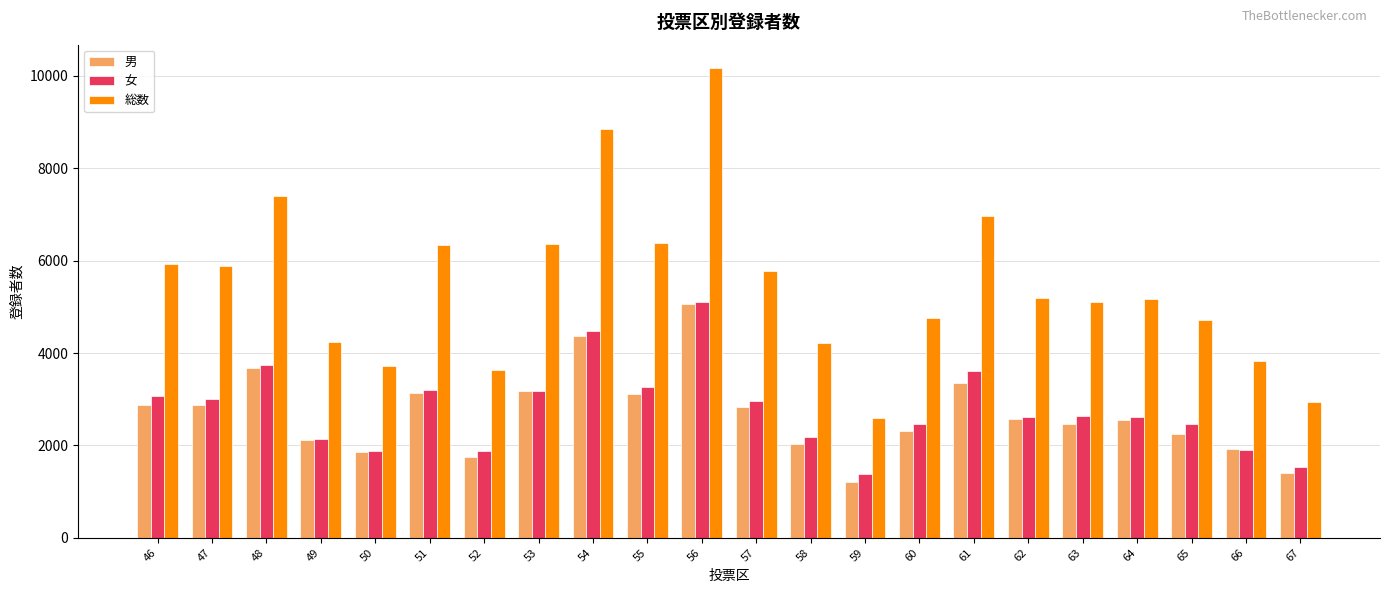

Between 61 and 62, which series saw the biggest shift?

総数